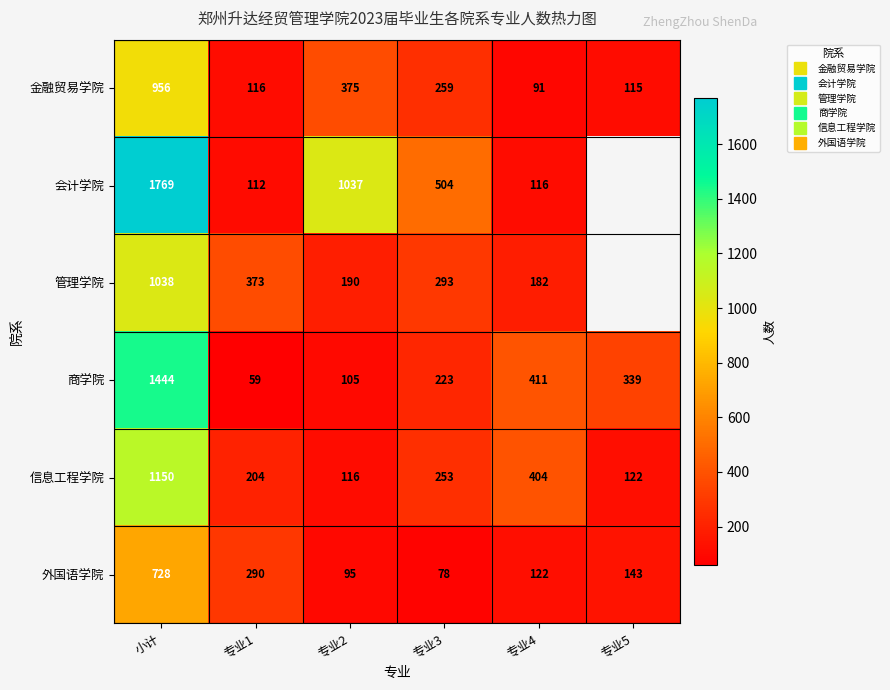

At which label does 管理学院 first exceed 373?

小计